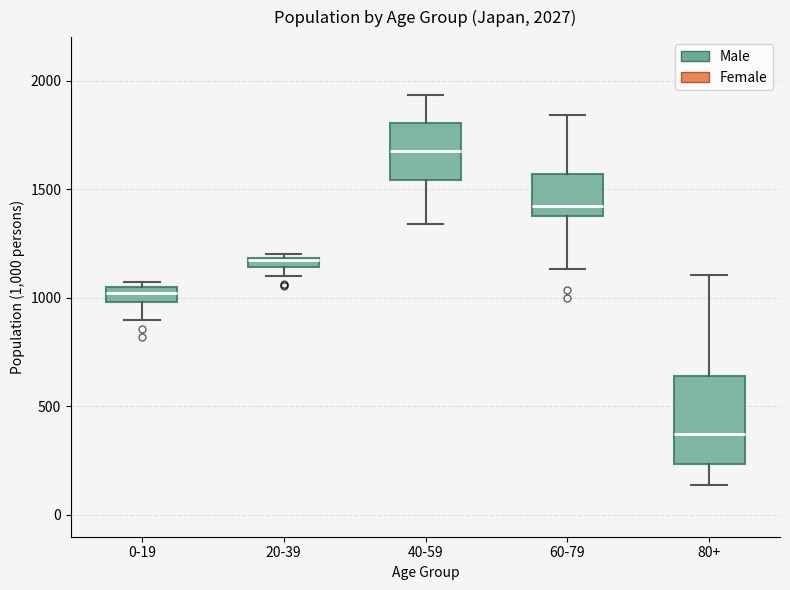

Which box is the tallest, from its lower edge to its upper edge?

80+